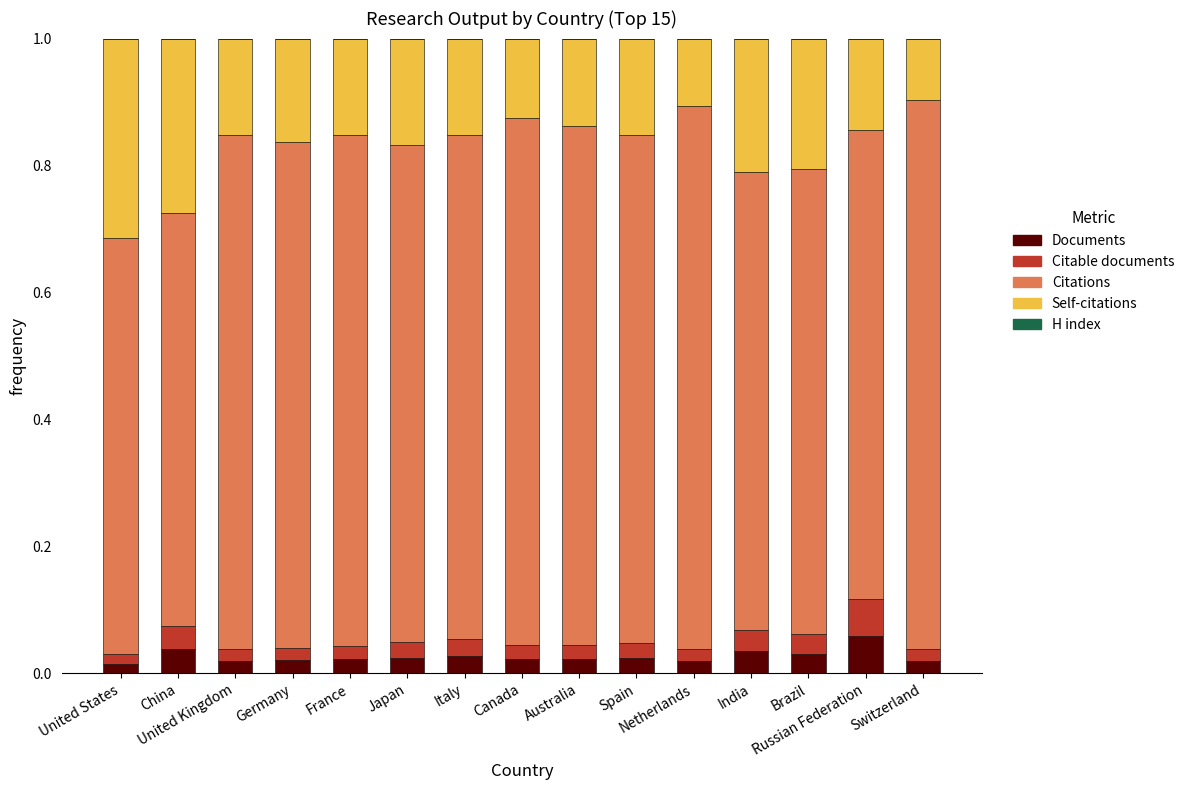

At how many categories does at least one series exceed 0?

15